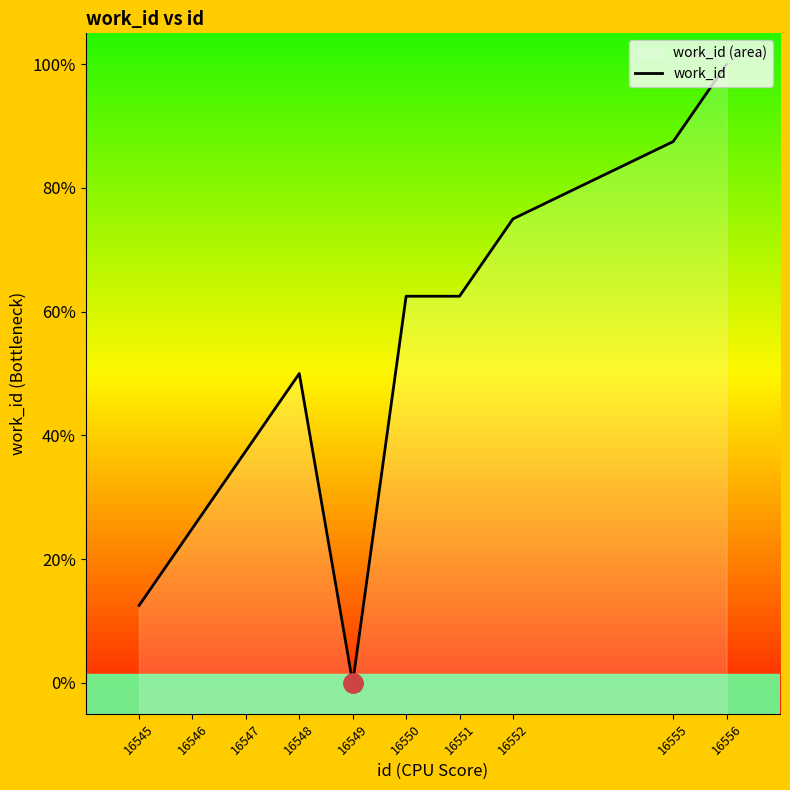

How many lines are shown in the chart?

1